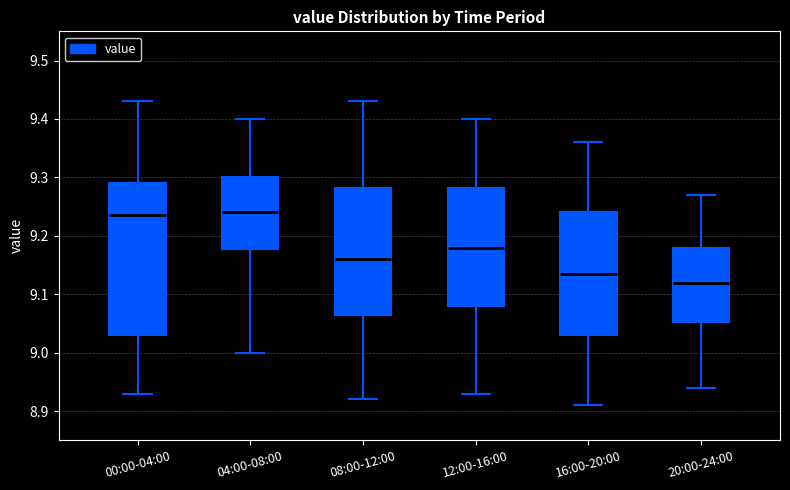

Which box's median line is the lowest?

20:00-24:00